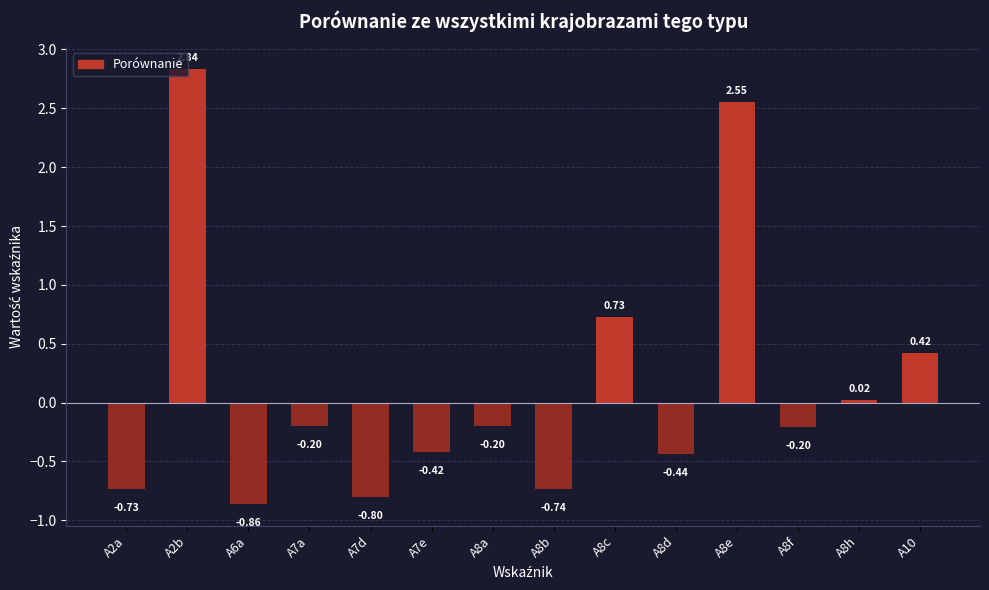

At which category does the chart reach its minimum across all series?

A6a